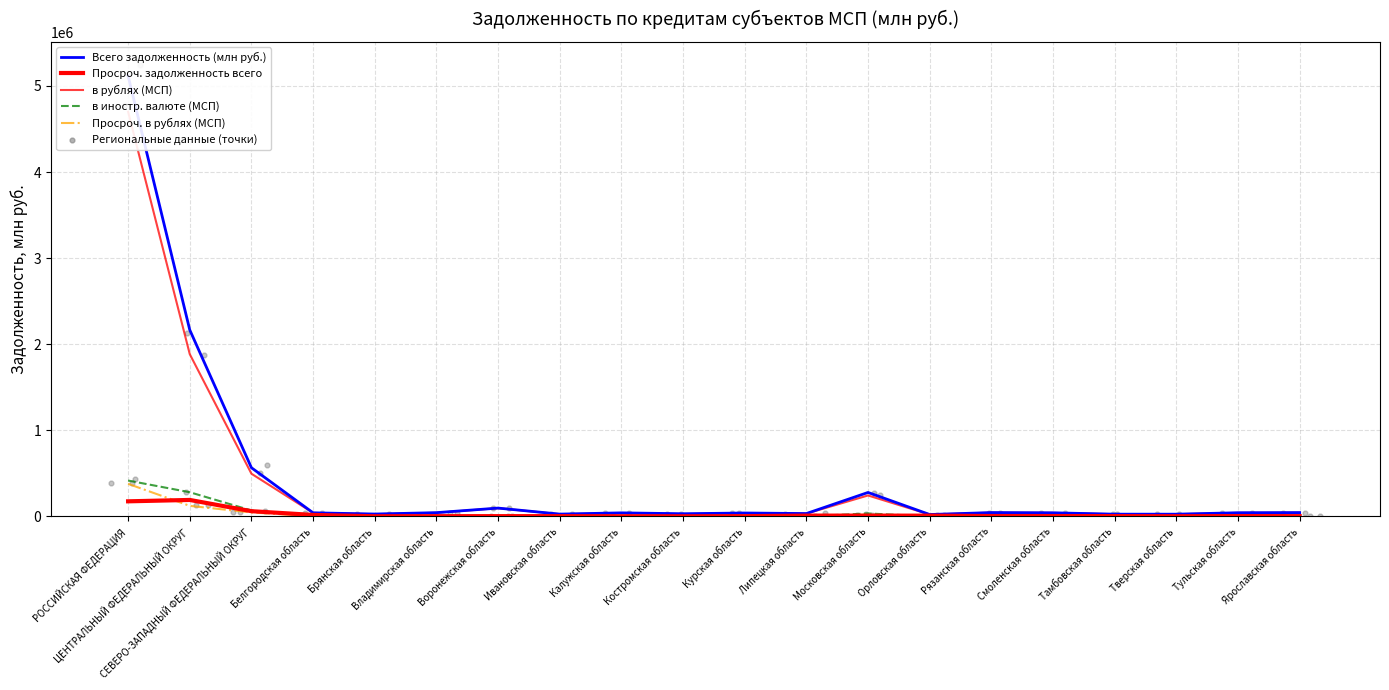

Which series has the largest Y range (max minus min)?

Всего задолженность (млн руб.)